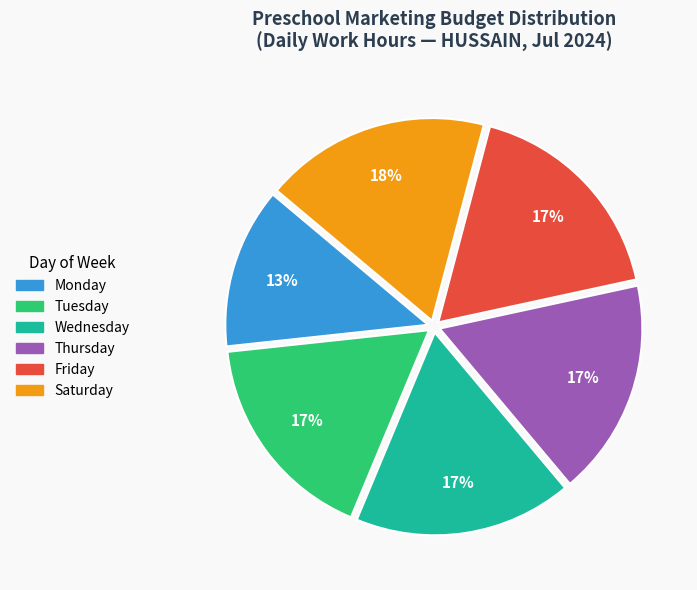

Count the number of slices in the pie.

6